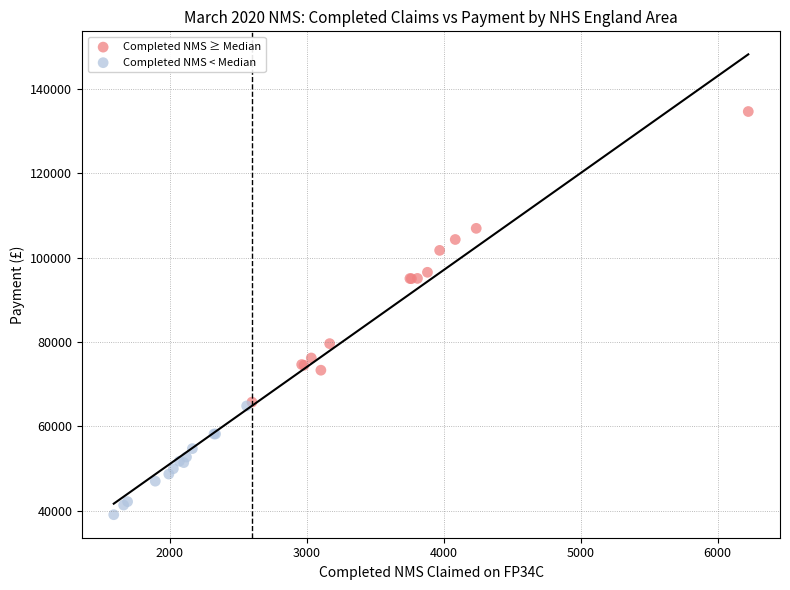

Which series has the largest Y range (max minus min)?

Completed NMS ≥ Median